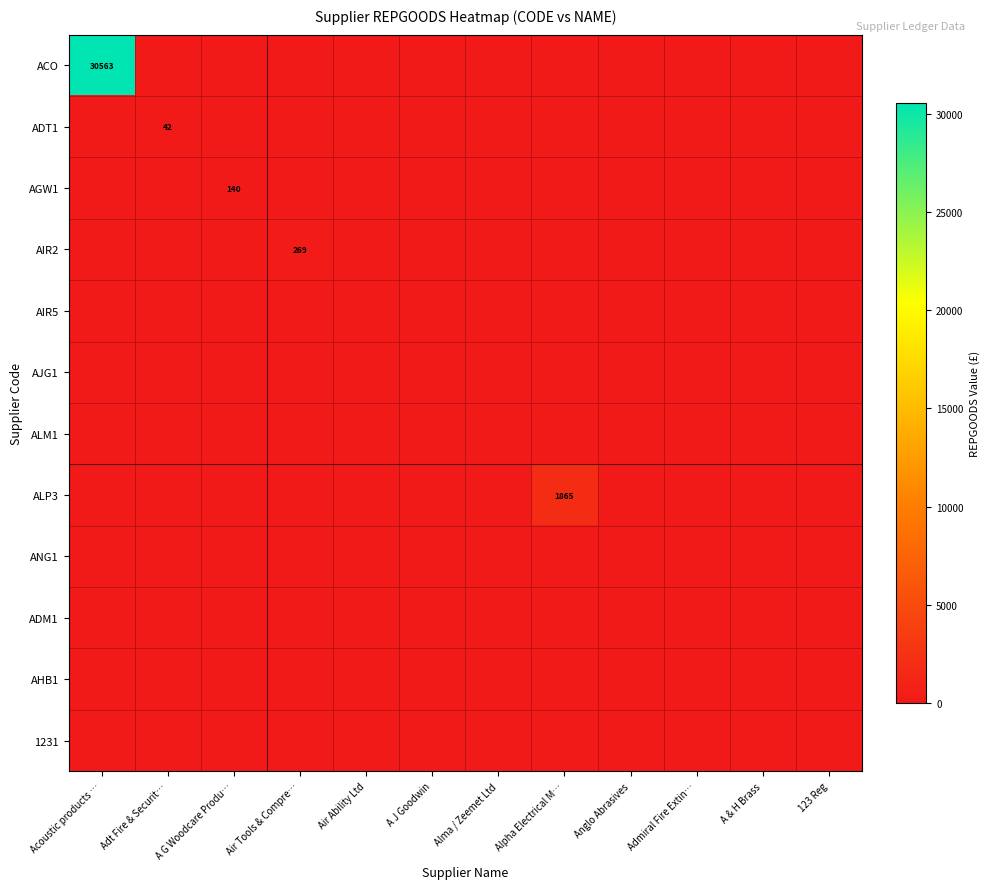

Count the number of categories in the chart.

12